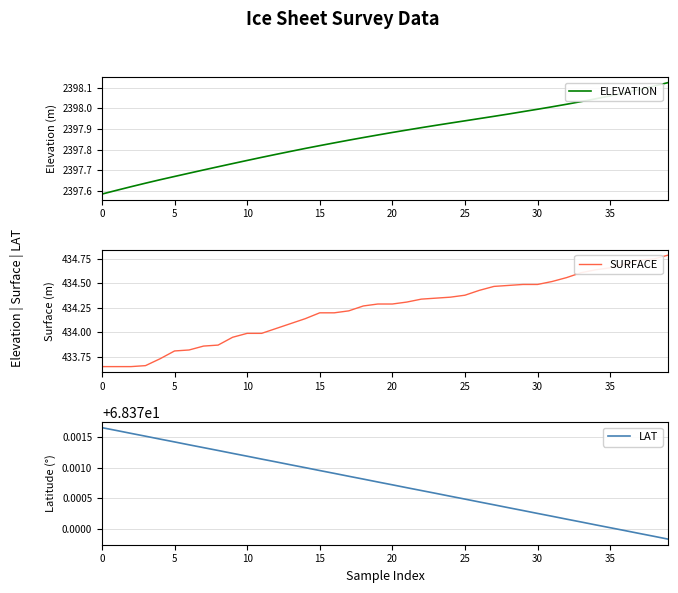

Reading left to right, list all the values displayed in this chart.

ELEVATION: 2397.6	2397.6	2397.6	2397.6	2397.7	2397.7	2397.7	2397.7	2397.7	2397.7	2397.7	2397.8	2397.8	2397.8	2397.8	2397.8	2397.8	2397.8	2397.9	2397.9	2397.9	2397.9	2397.9	2397.9	2397.9	2397.9	2397.9	2398.0	2398.0	2398.0	2398.0	2398.0	2398.0	2398.0	2398.0	2398.1	2398.1	2398.1	2398.1	2398.1
SURFACE: 433.6	433.6	433.6	433.7	433.7	433.8	433.8	433.9	433.9	433.9	434.0	434.0	434.0	434.1	434.1	434.2	434.2	434.2	434.3	434.3	434.3	434.3	434.3	434.4	434.4	434.4	434.4	434.5	434.5	434.5	434.5	434.5	434.6	434.6	434.6	434.7	434.7	434.7	434.8	434.8
LAT: 68.4	68.4	68.4	68.4	68.4	68.4	68.4	68.4	68.4	68.4	68.4	68.4	68.4	68.4	68.4	68.4	68.4	68.4	68.4	68.4	68.4	68.4	68.4	68.4	68.4	68.4	68.4	68.4	68.4	68.4	68.4	68.4	68.4	68.4	68.4	68.4	68.4	68.4	68.4	68.4